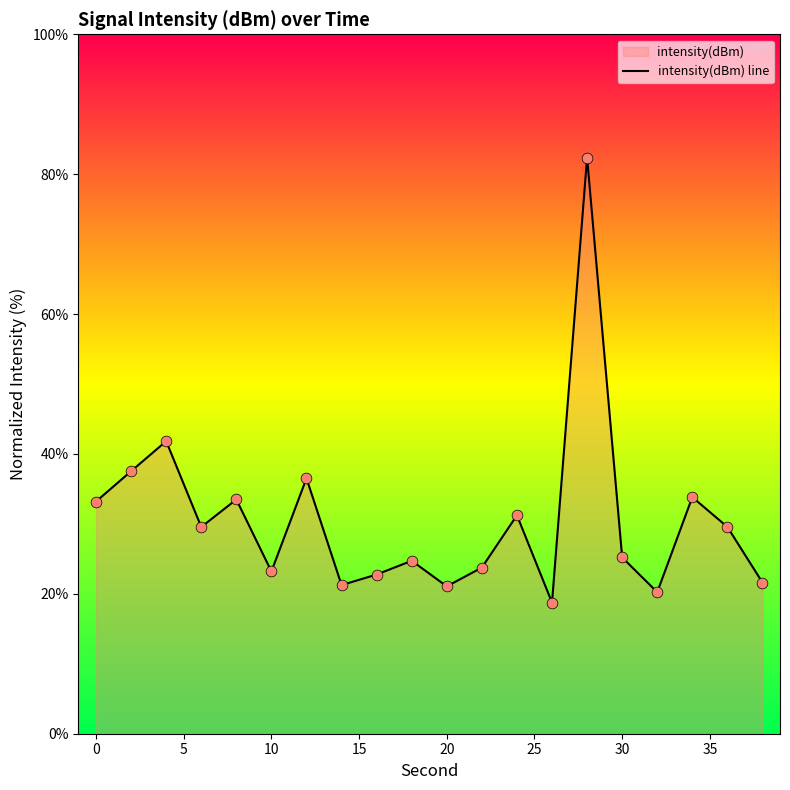

What is the change in value from 0 to 30?

-8.0